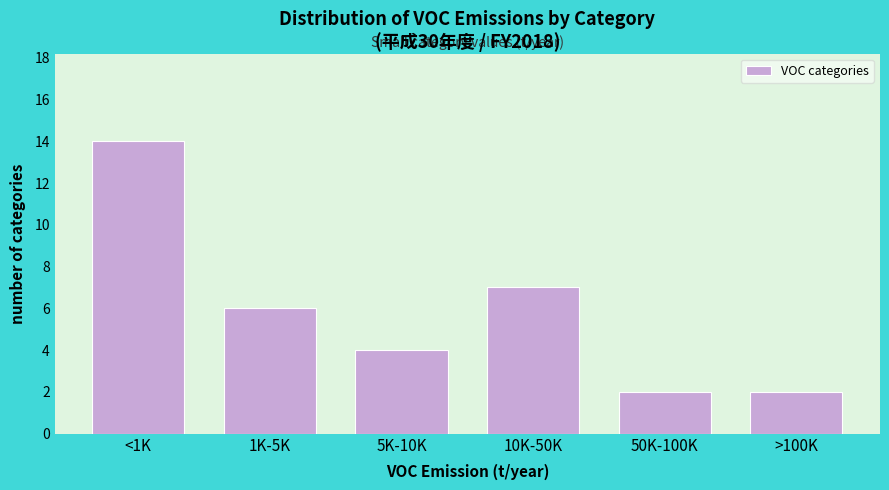

Reading left to right, list all the values displayed in this chart.

<1K=14	1K-5K=6	5K-10K=4	10K-50K=7	50K-100K=2	>100K=2